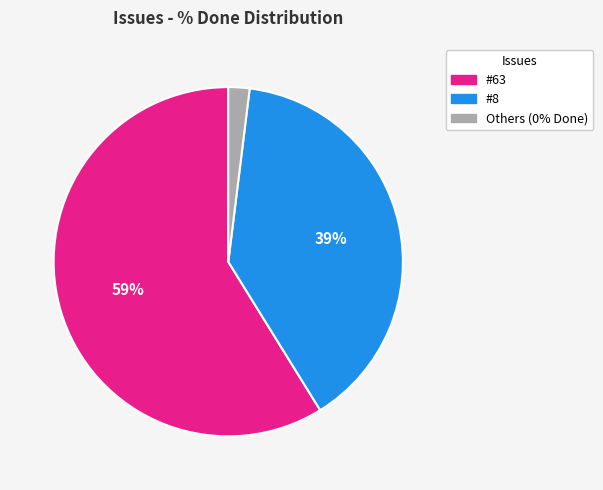

Does any single category account for the majority?

Yes